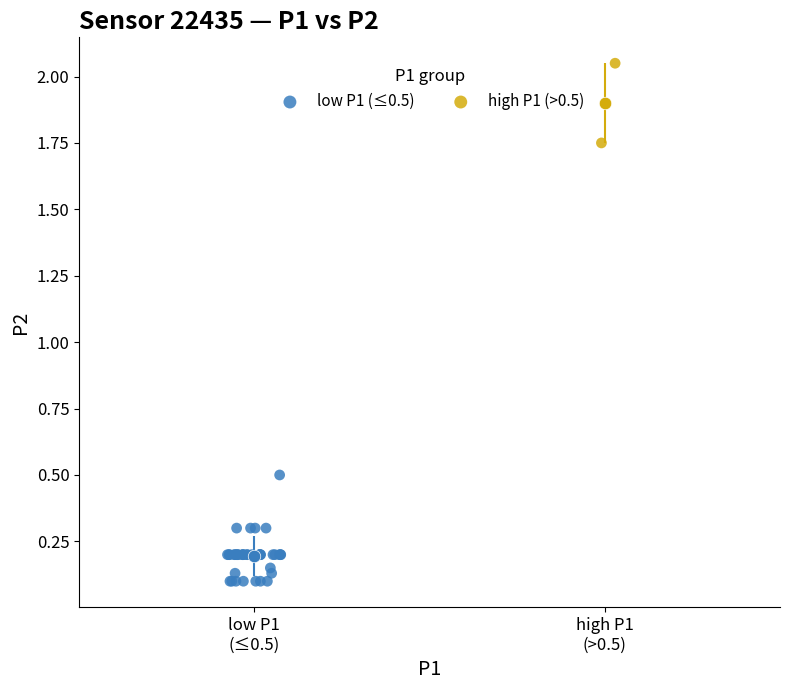

Which series has the widest spread of Y values?

low P1 (≤0.5)